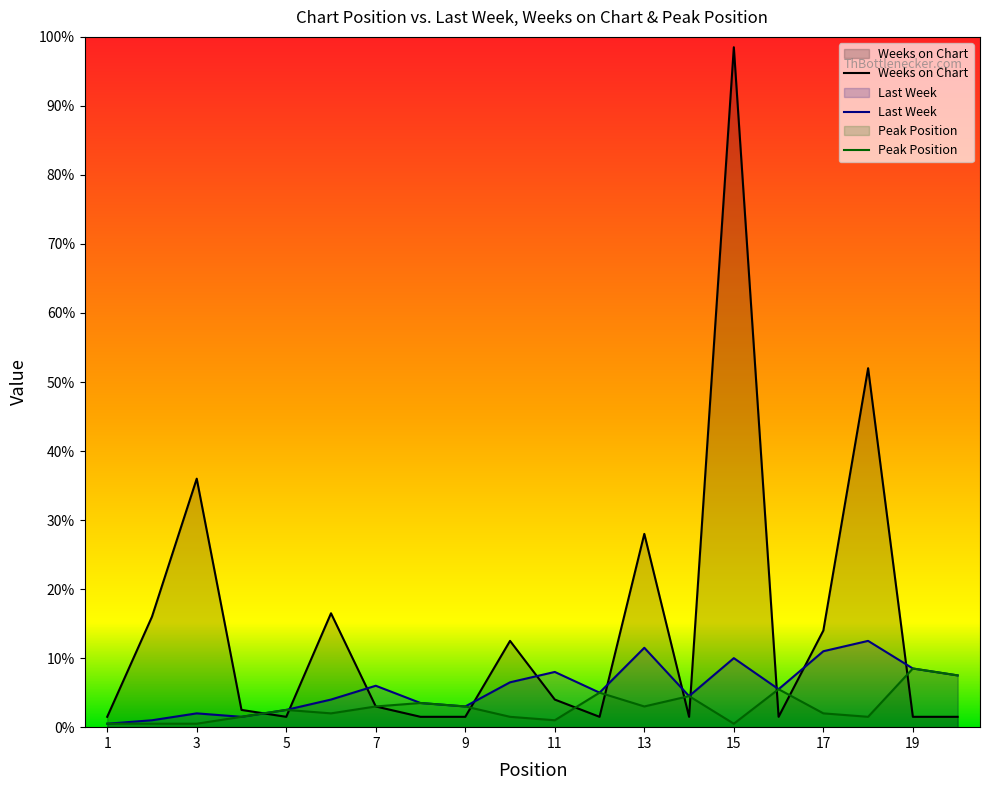

Reading left to right, extract all data points from this chart.

Last Week: 1	2	4	3	5	8	12	7	6	13	16	10	23	9	20	11	22	25	17	15
Weeks on Chart: 3	32	72	5	3	33	6	3	3	25	8	3	56	3	197	3	28	104	3	3
Peak Position: 1	1	1	3	5	4	6	7	6	3	2	10	6	9	1	11	4	3	17	15